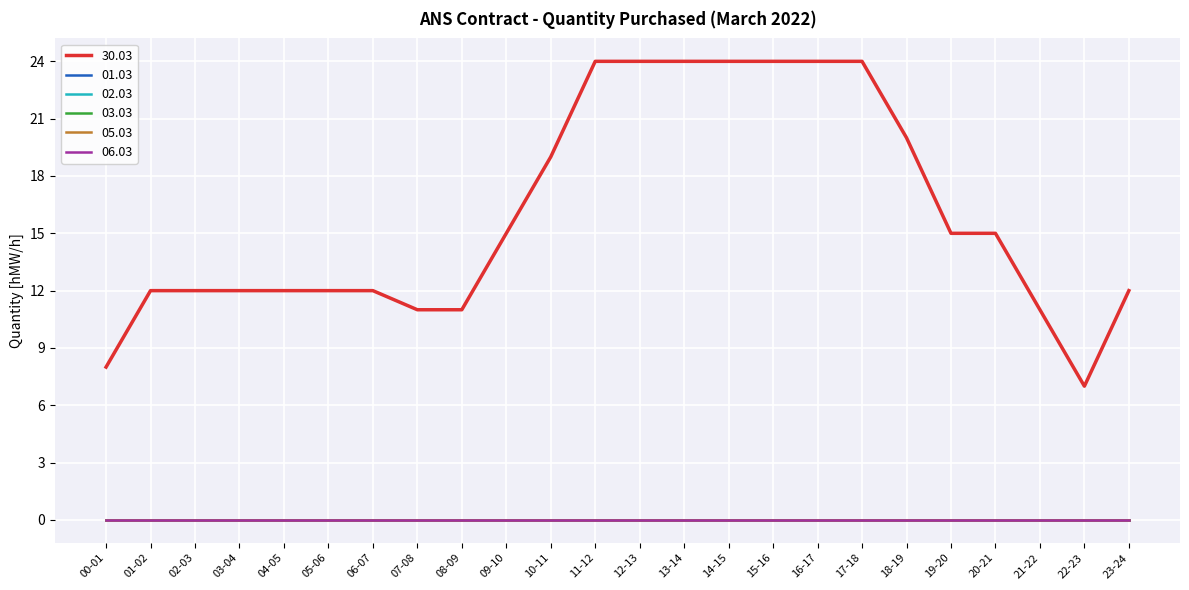

Is this an area chart (filled region under the line)?

No